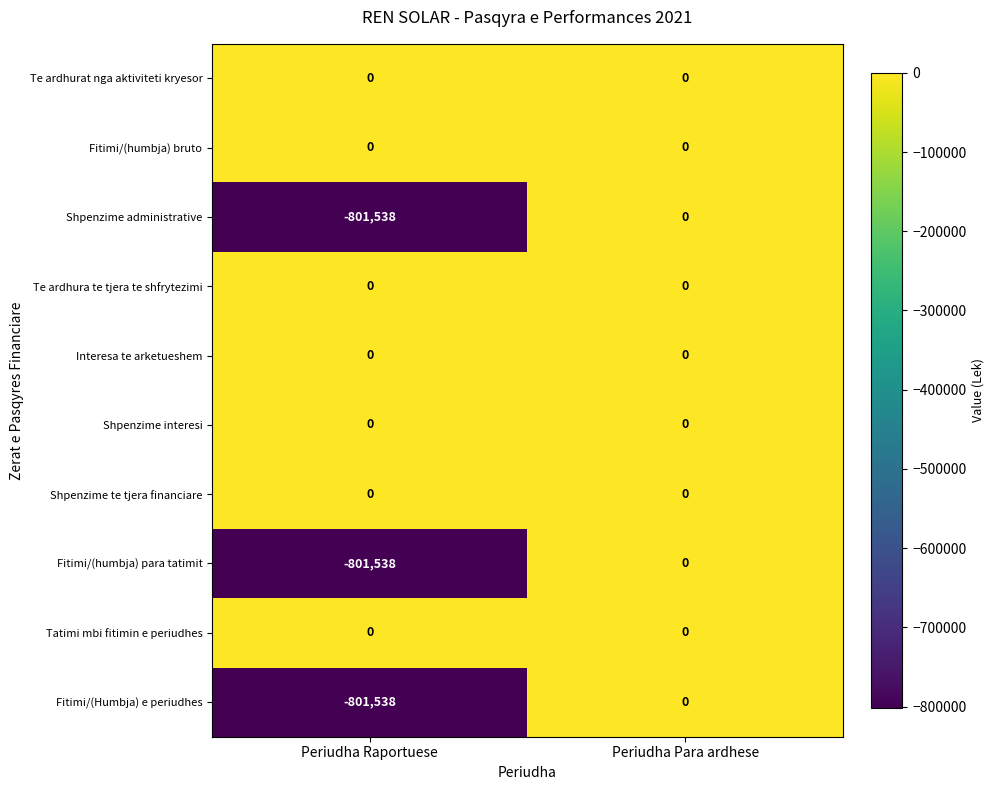

At which category does the chart reach its minimum across all series?

Periudha Raportuese